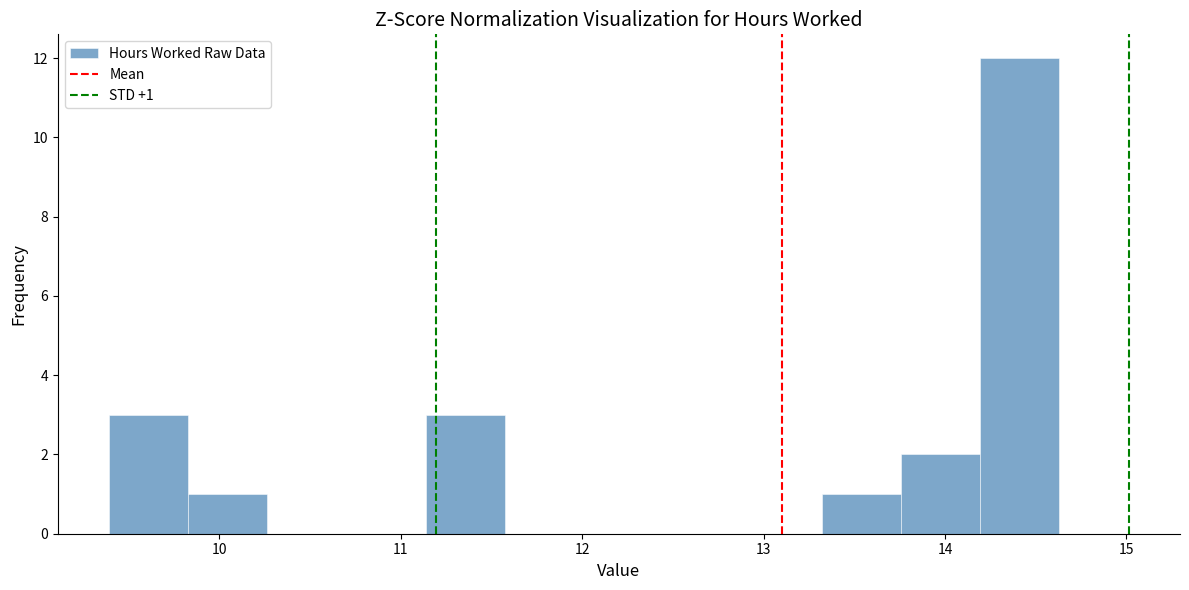

Over which range of the x-axis is the bar tallest?

14.2 to 14.6